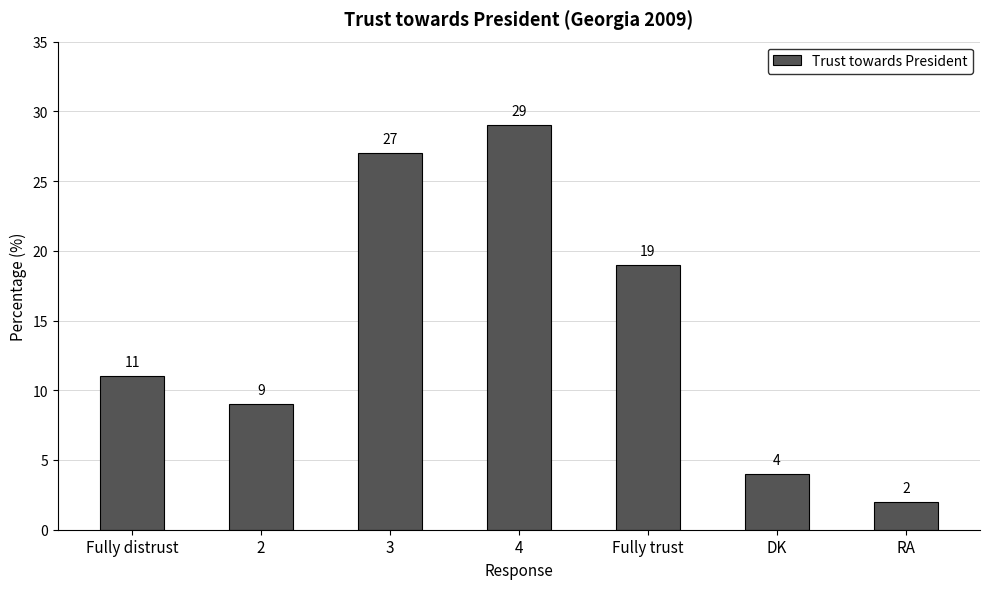

Rank the categories by value from highest to lowest.

4, 3, Fully trust, Fully distrust, 2, DK, RA